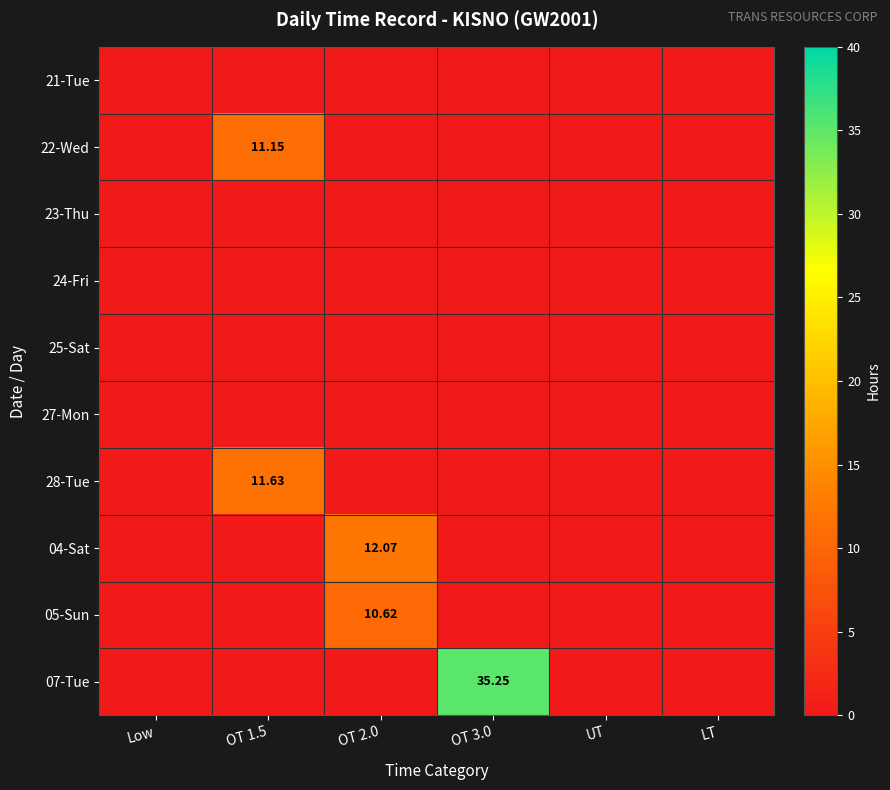

At which label is 04-Sat closest to 6?

Low